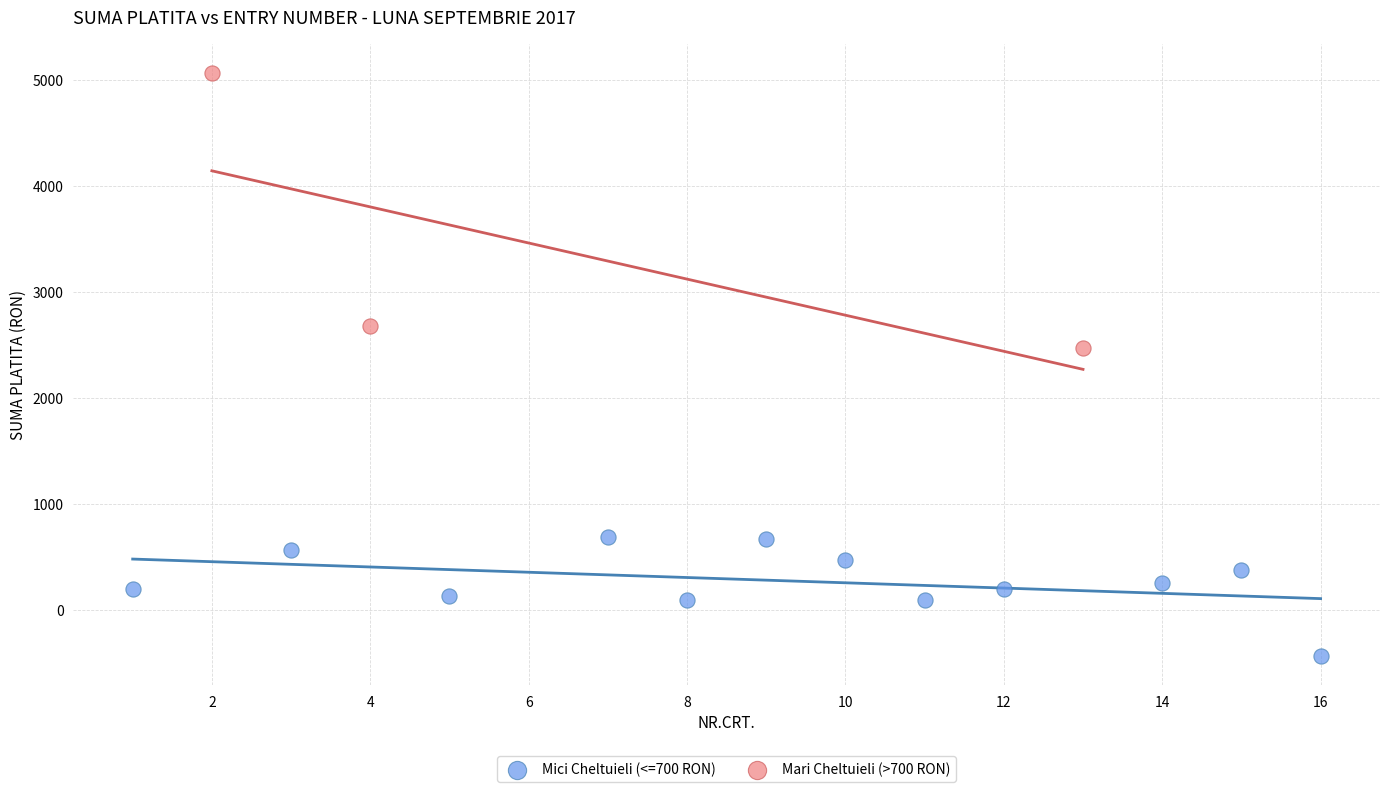

Which series has the widest spread of Y values?

Mari Cheltuieli (>700 RON)